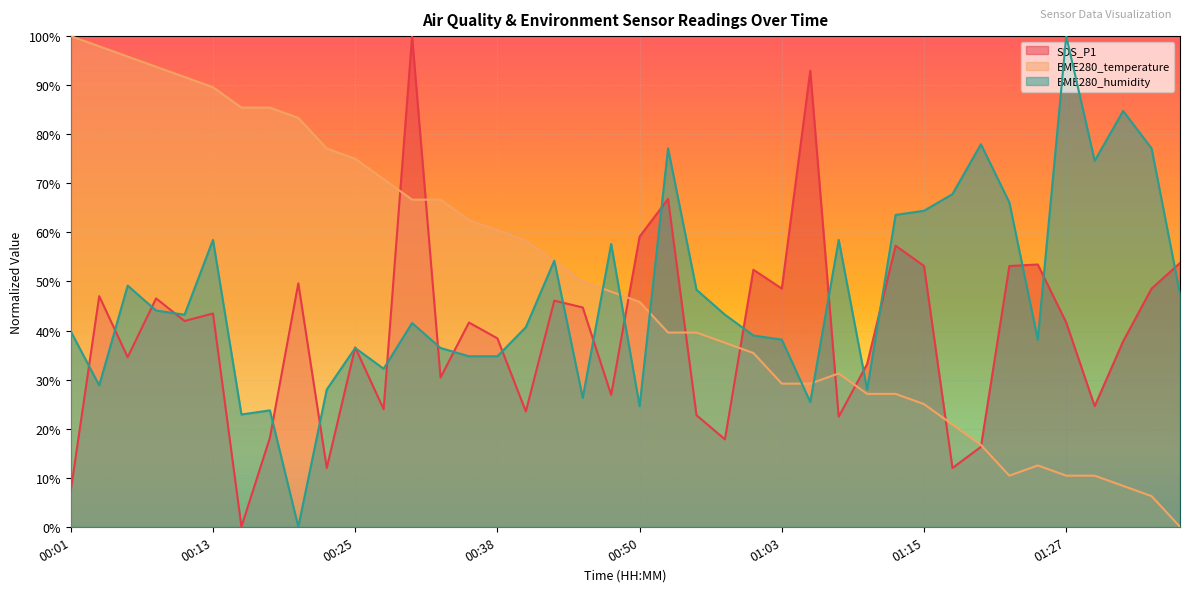

In SDS_P1, how many points are lower than both neighbors (excluding endpoints)?

13